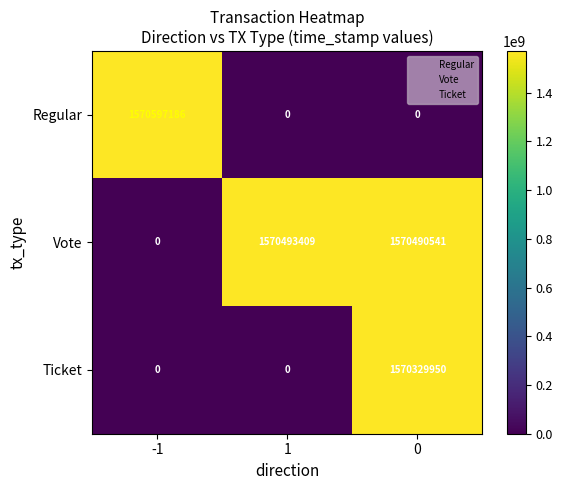

What is the spread (max minus min) of values at -1?

1570597186